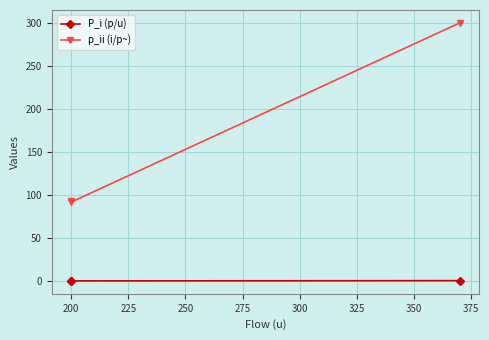

Rank the series by their maximum value, from highest to lowest.

p_ii (i/p~), P_i (p/u)